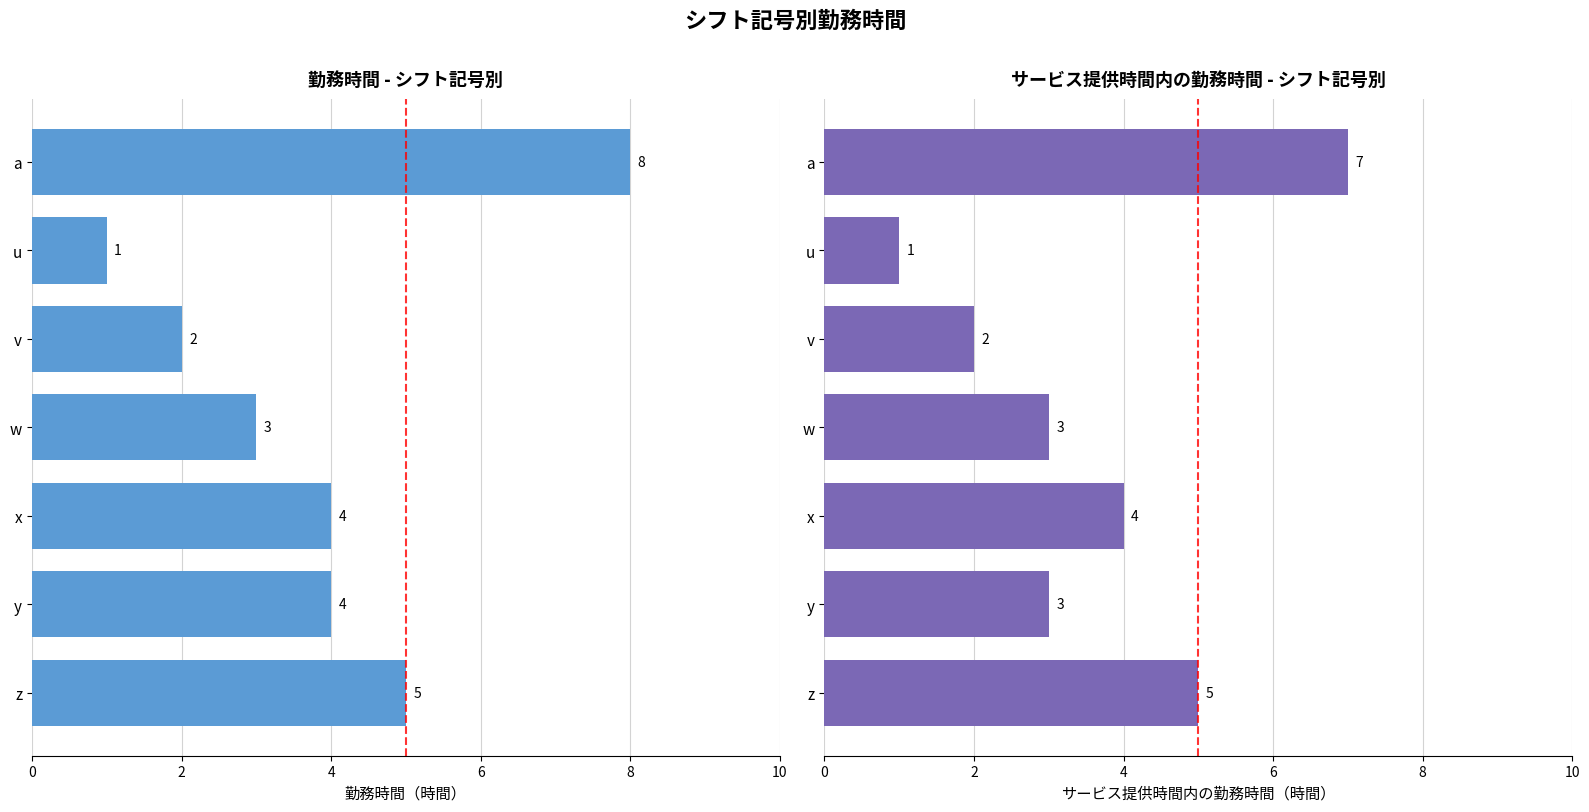

The value of サービス提供時間内の勤務時間 at w is 2. True or false?

False